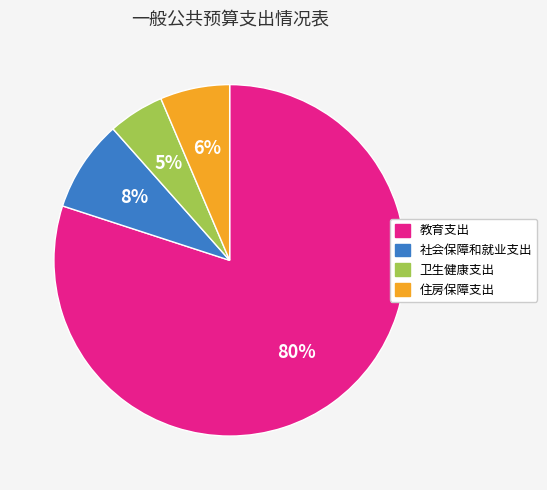

How many slices are in this pie chart?

4